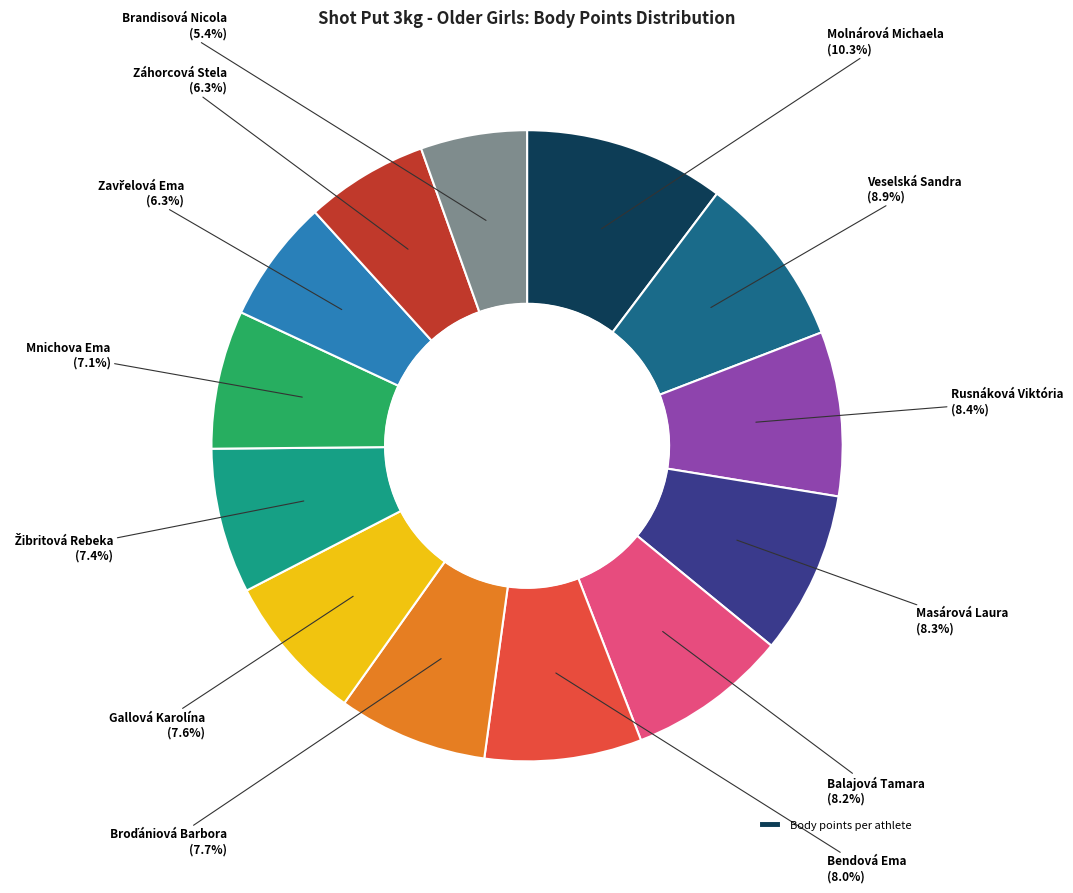

Is there a majority slice in this chart?

No